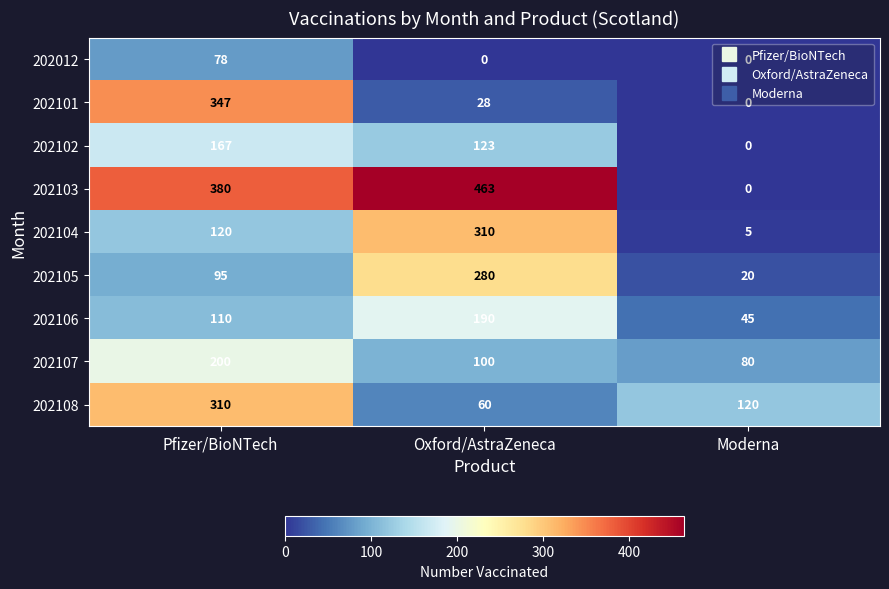

Which category has the lowest value in the 202104 series?

Moderna